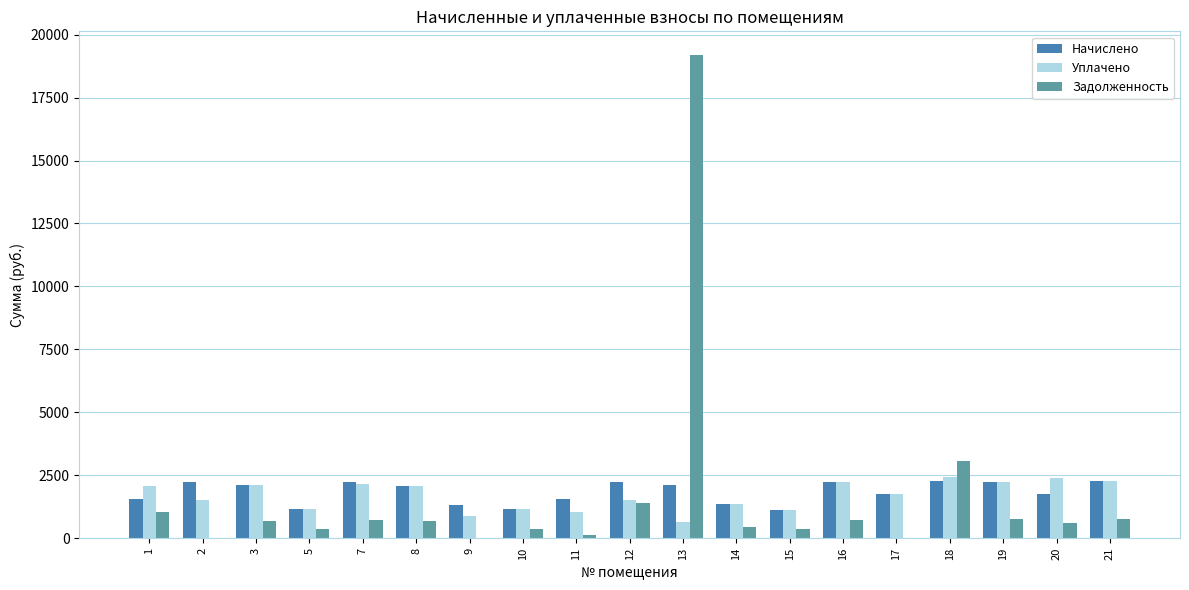

Is it true that Начислено equals 1128.2 at 15?

True